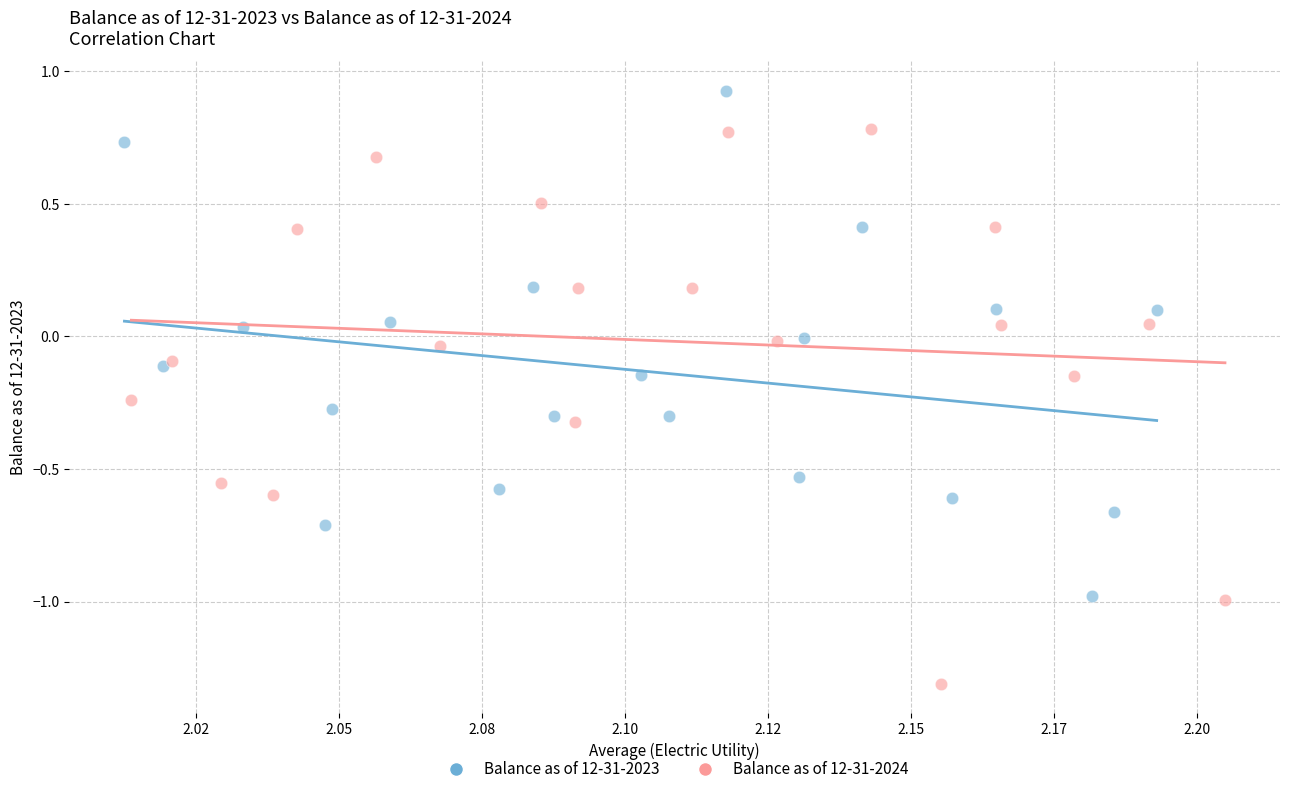

Which series reaches the maximum Y coordinate?

Balance as of 12-31-2023